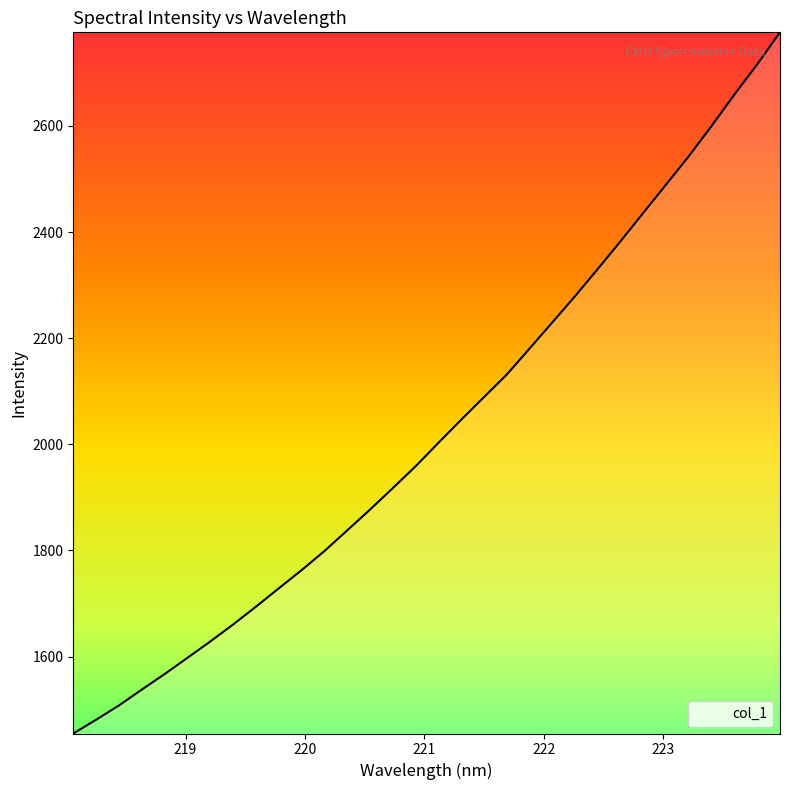

What is the difference between the maximum and minimum values?

1321.6